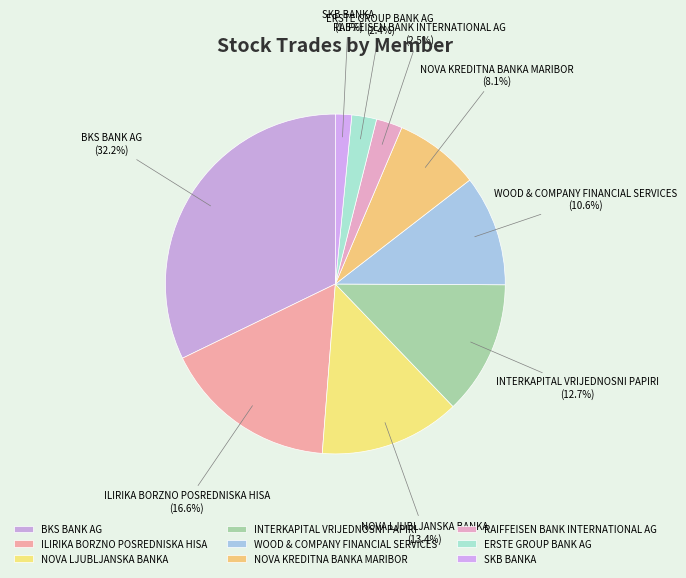

Does NOVA KREDITNA BANKA MARIBOR represent more than half of the total?

No